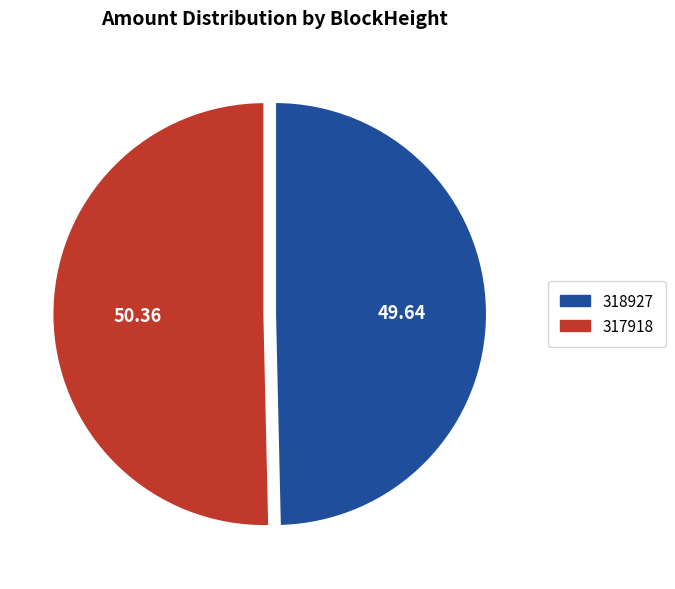

Which slice is the largest?

317918